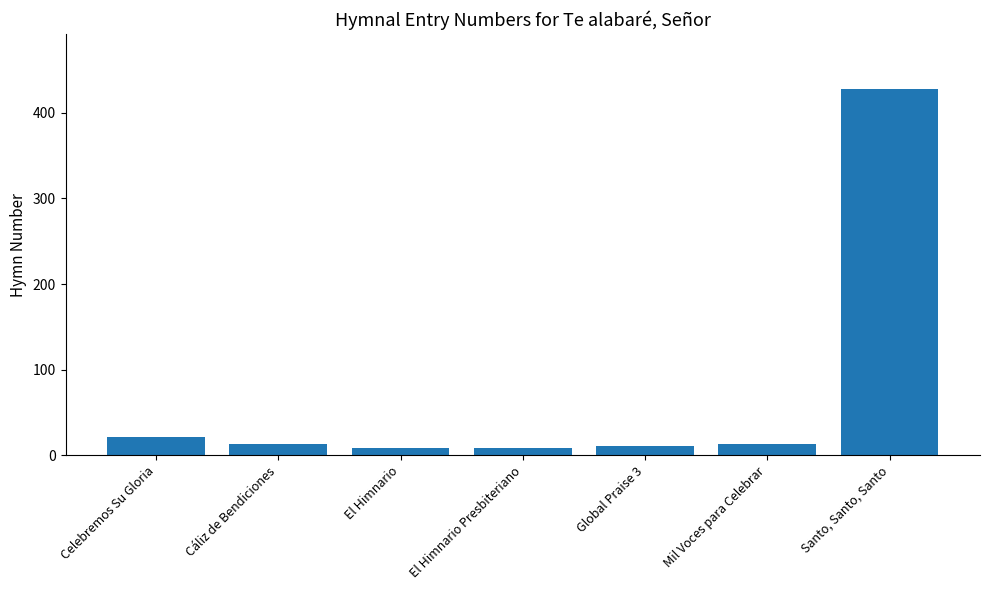

What is the label of the 5th bar from the right?

El Himnario